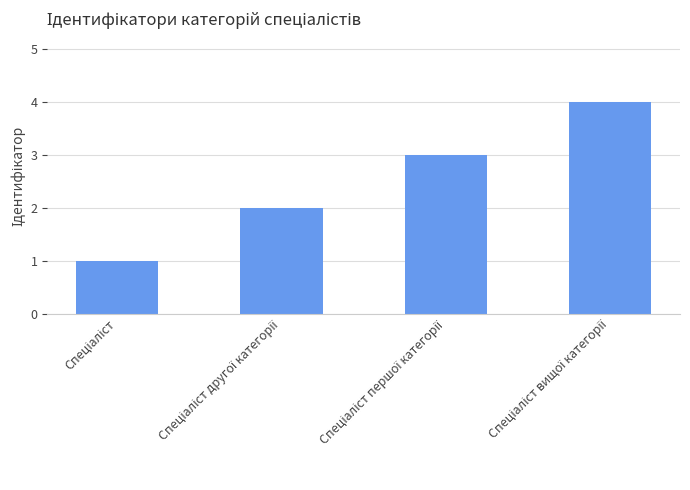

How many bars are there in total?

4